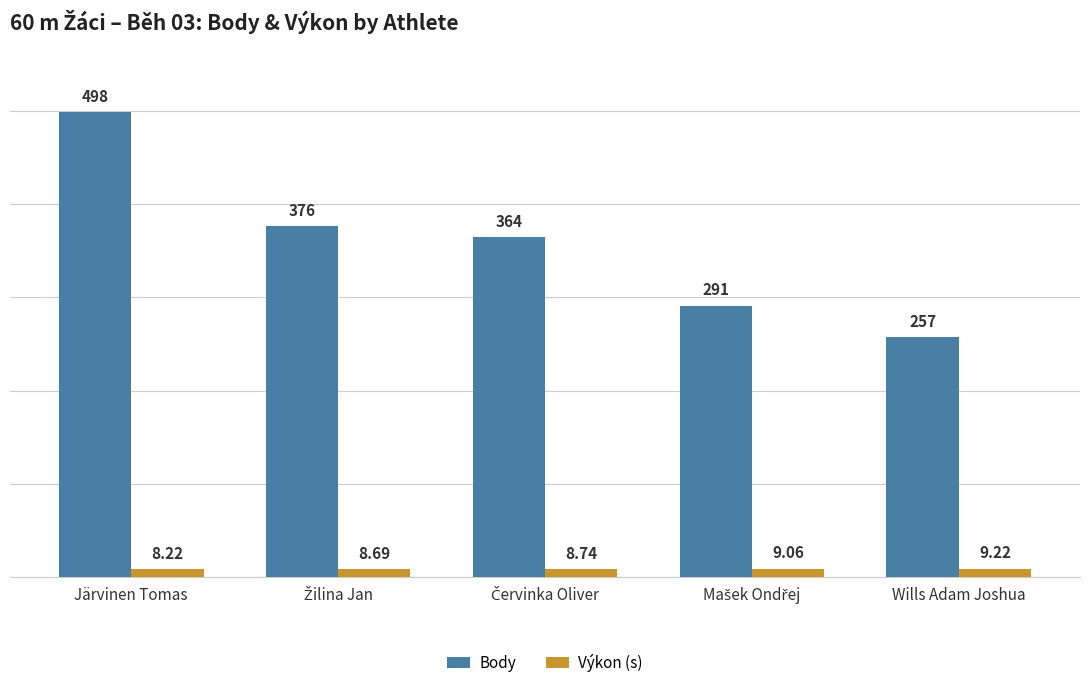

Rank the series by their average value, from highest to lowest.

Body, Výkon (s)